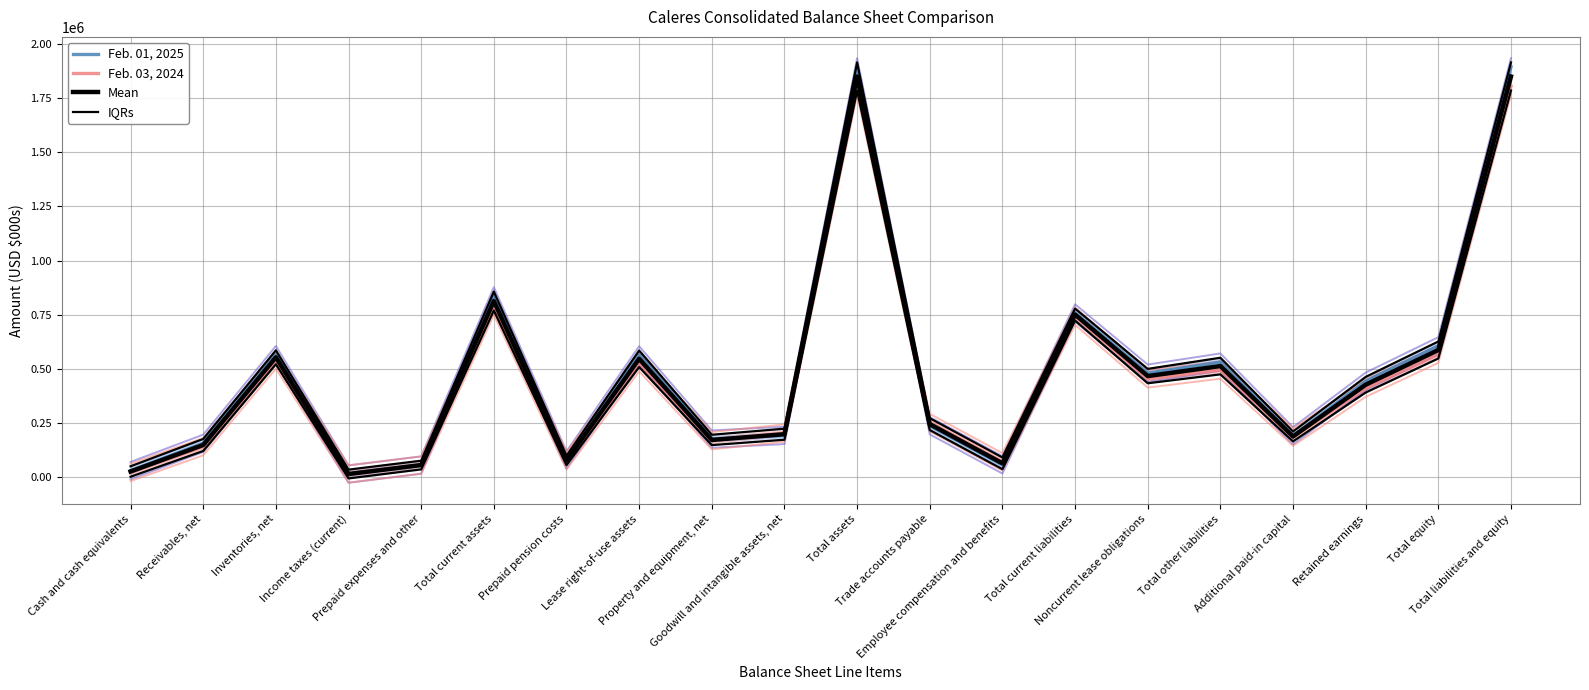

Which series has the largest range (max minus min)?

Feb. 01, 2025